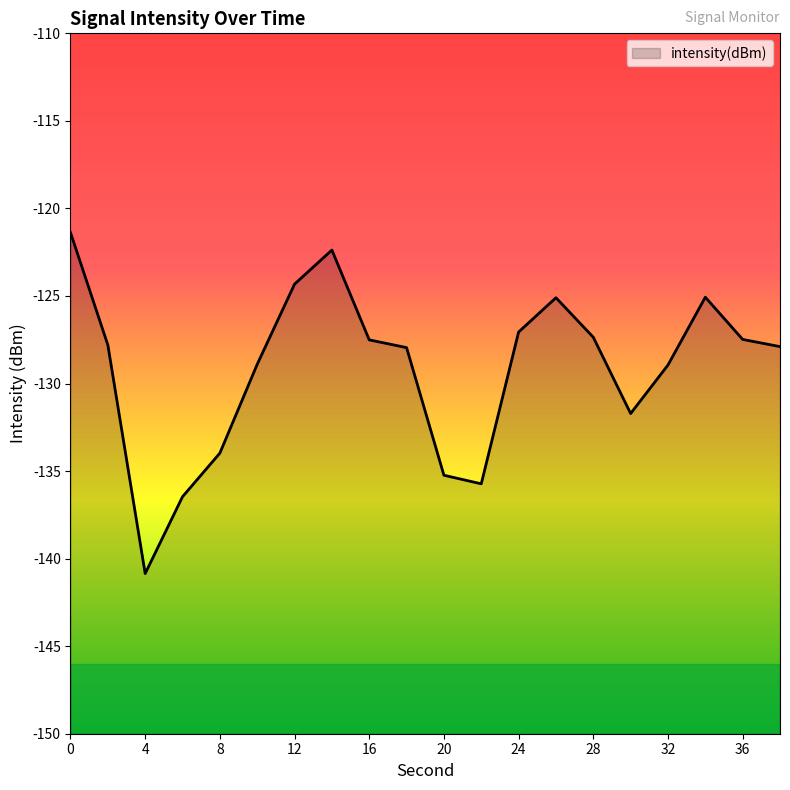

What is the change in value from 24 to 34?

+2.0